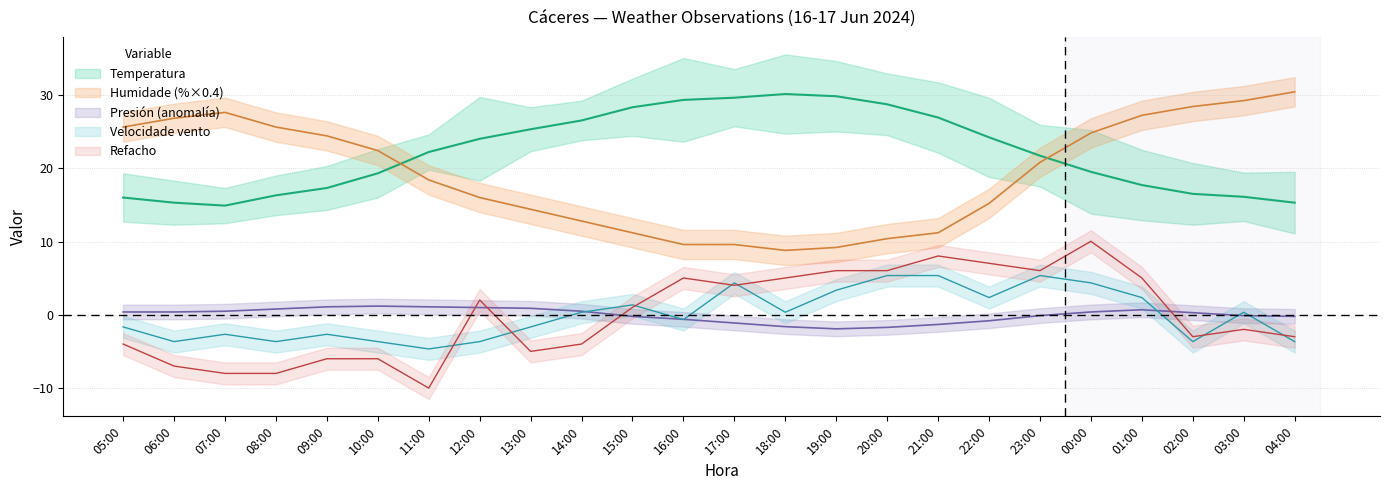

In Temperatura, how many points are higher than both neighbors (excluding endpoints)?

1